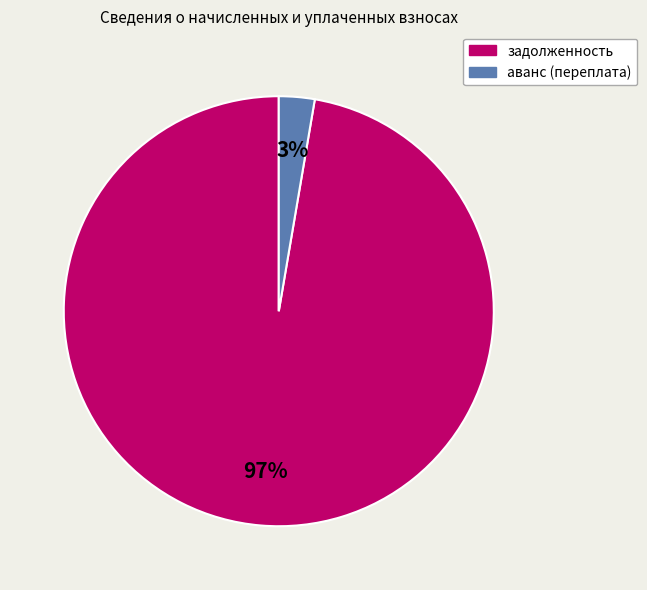

How many slices are in this pie chart?

2